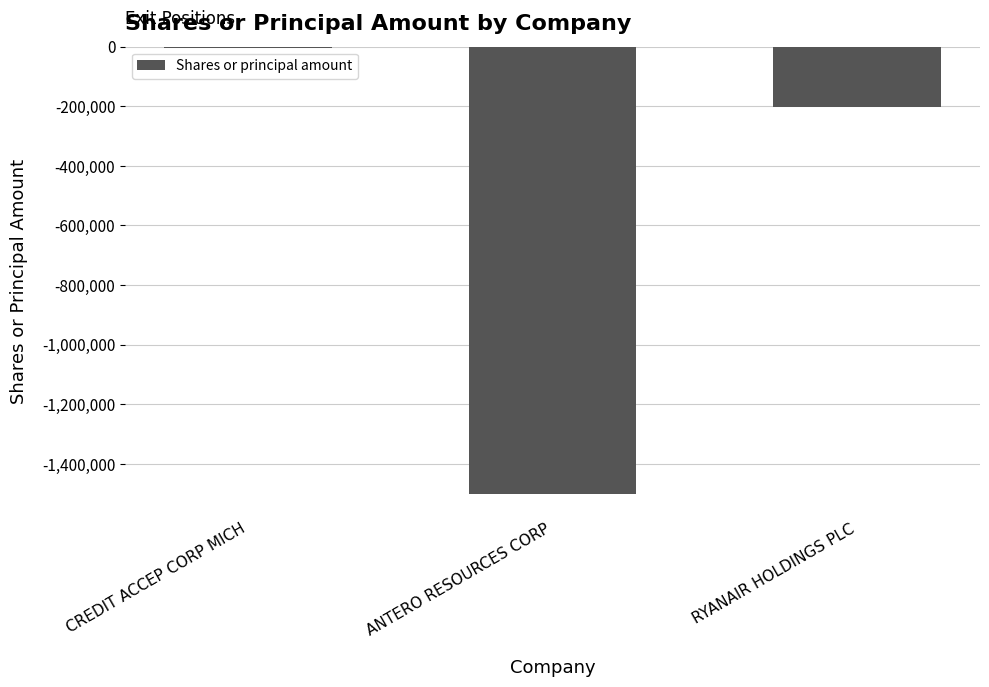

Where is the data nearest to the value -751774?

RYANAIR HOLDINGS PLC